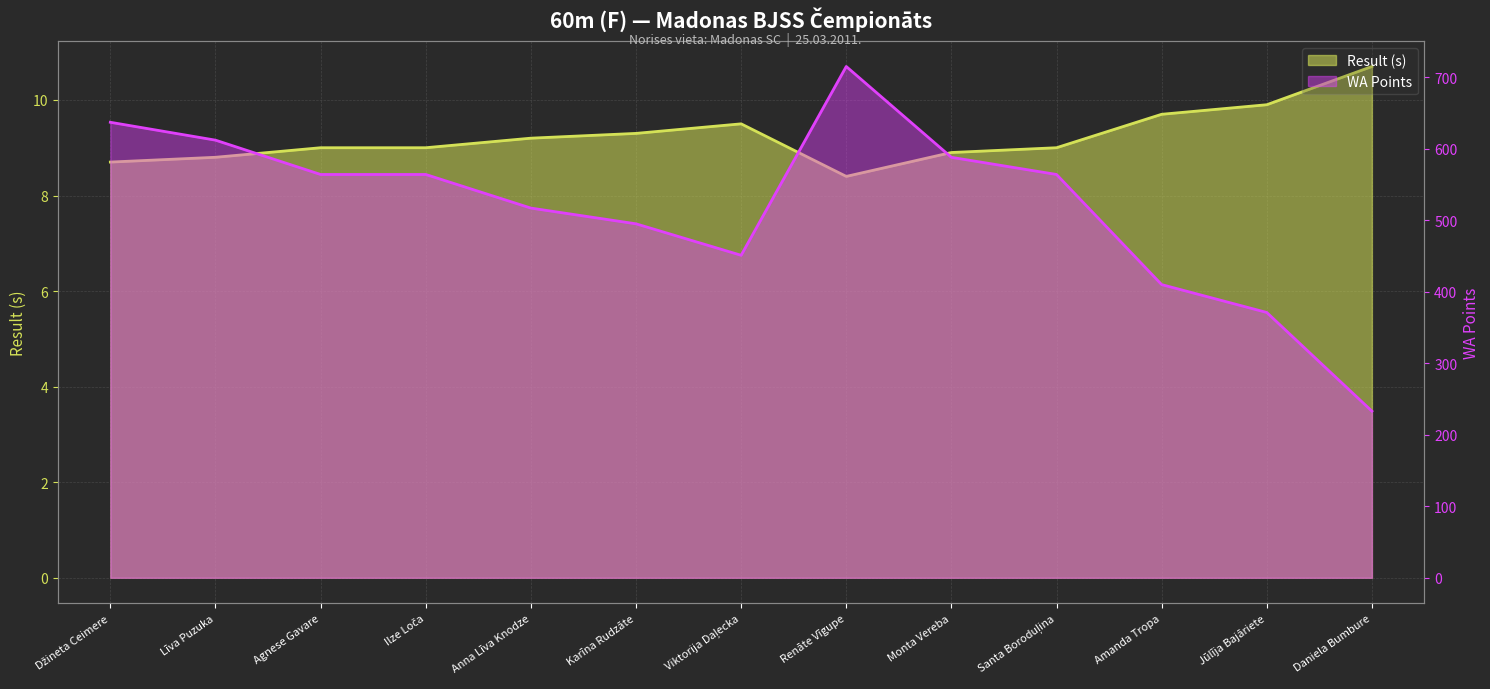

Is the value of Result at Karīna Rudzāte greater than the value of WA at Džineta Ceimere?

No